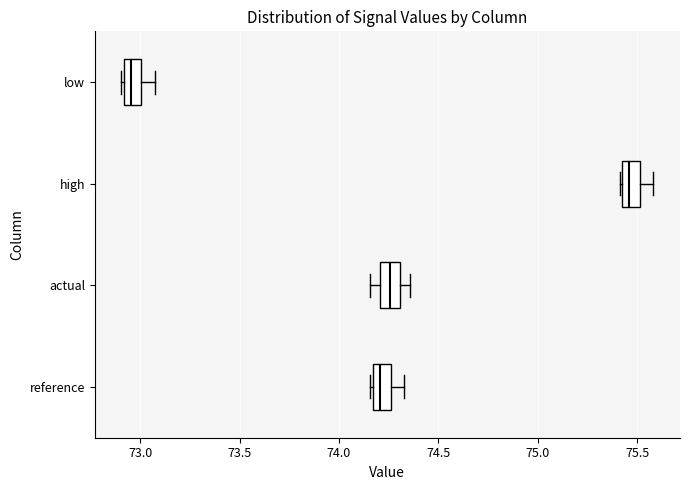

Where is the right edge of the box for low on the x-axis? The values are not printed on the chart, so give them approximately, as read against the axis.

73.00